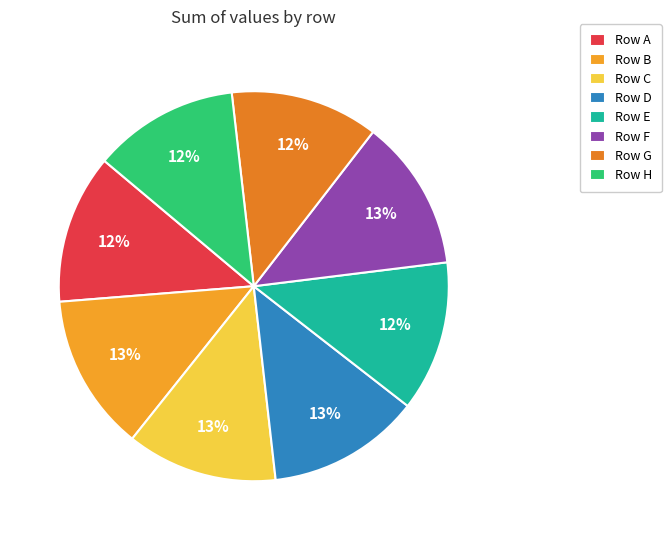

How many slices are in this pie chart?

8